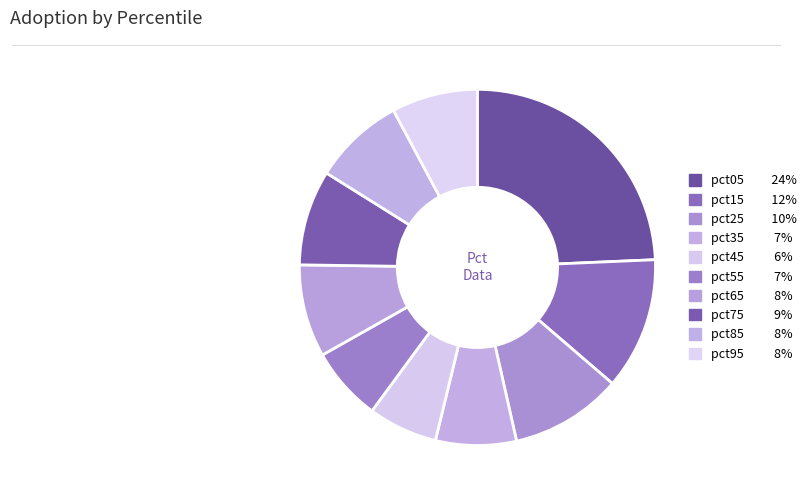

To the nearest percent, what is the combined percentage of pct05 and pct25?

34%